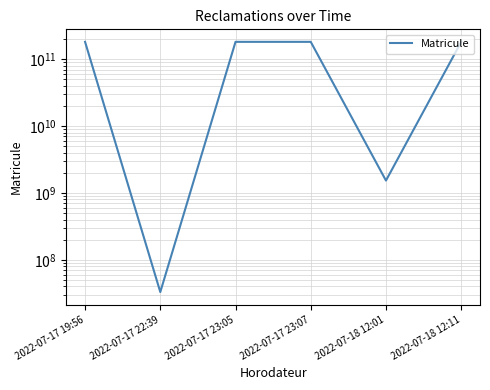

The value at 2022-07-17 23:05 is 181833004715. True or false?

True